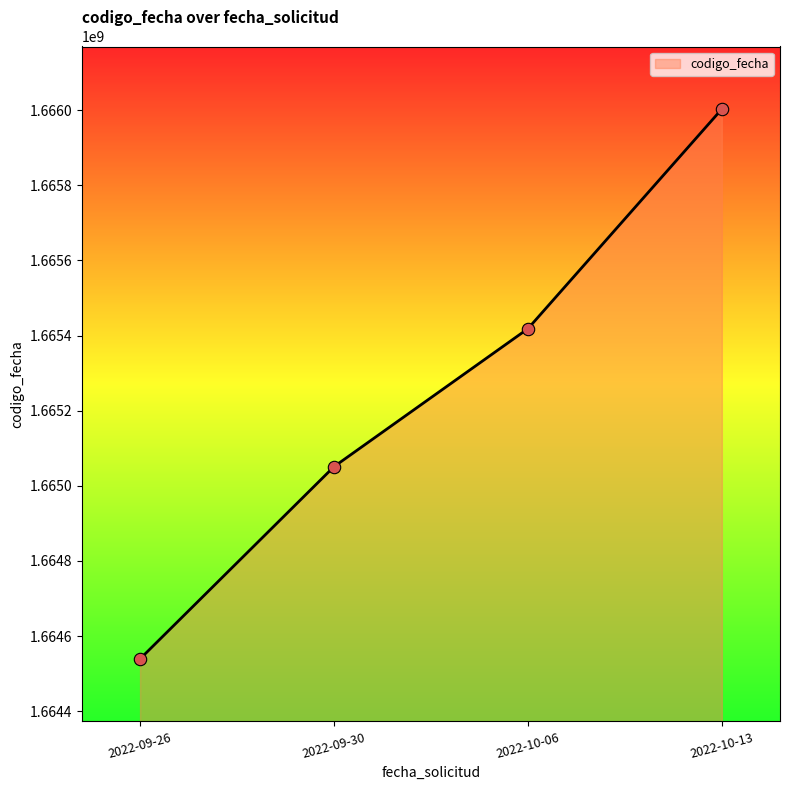

What is the ratio of the value at 2022-09-26 to the value at 2022-09-30?

1.0